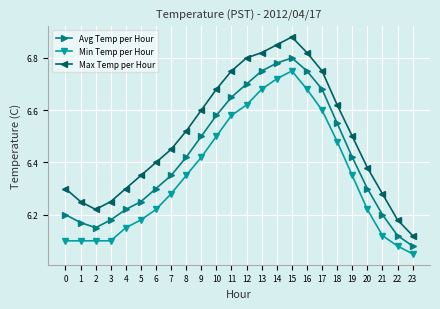

At how many categories does at least one series exceed 6?

24